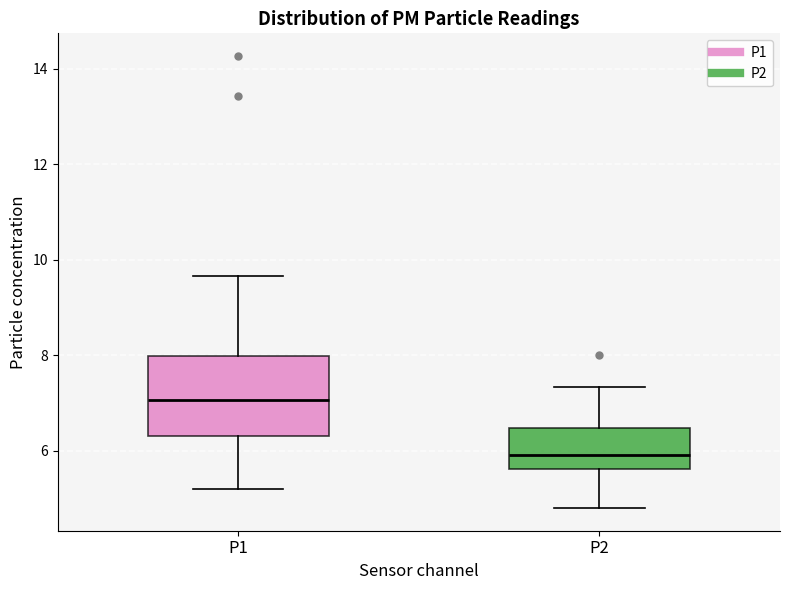

Reading left to right, transcribe this box plot: for each box, give where its median line is, the range the box spans, and where its two whiskers end, as read against the y-axis. The values are not printed on the chart, so give them approximately, as read against the axis.

P1: median 7.0, box 6.4 to 8.0, whiskers 5.2 to 9.6
P2: median 6.0, box 5.6 to 6.4, whiskers 4.8 to 7.4